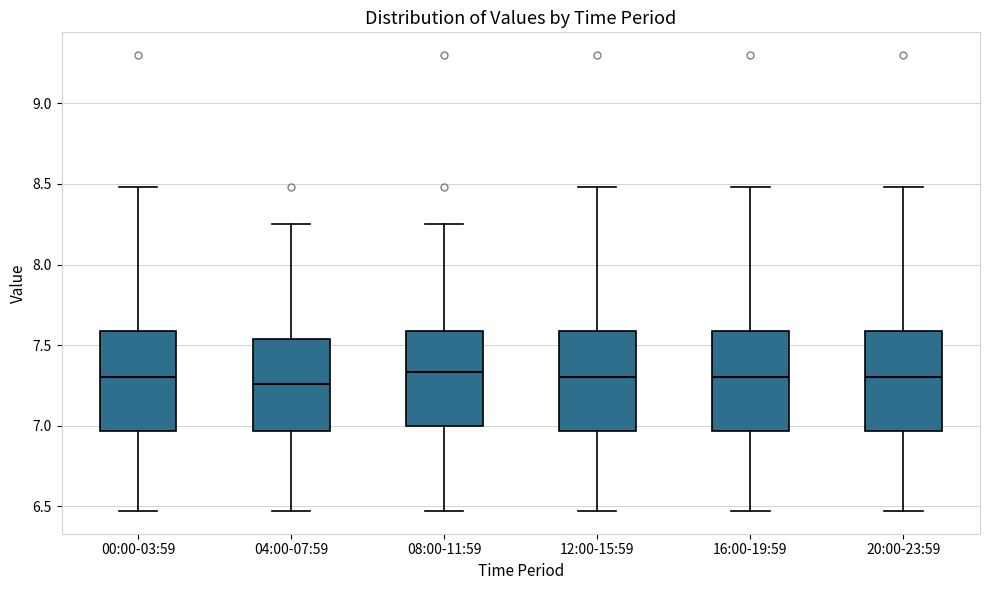

Reading left to right, transcribe this box plot: for each box, give where its median line is, the range the box spans, and where its two whiskers end, as read against the y-axis. The values are not printed on the chart, so give them approximately, as read against the axis.

00:00-03:59: median 7.30, box 6.95 to 7.60, whiskers 6.45 to 8.50
04:00-07:59: median 7.25, box 6.95 to 7.55, whiskers 6.45 to 8.25
08:00-11:59: median 7.35, box 7.00 to 7.60, whiskers 6.45 to 8.25
12:00-15:59: median 7.30, box 6.95 to 7.60, whiskers 6.45 to 8.50
16:00-19:59: median 7.30, box 6.95 to 7.60, whiskers 6.45 to 8.50
20:00-23:59: median 7.30, box 6.95 to 7.60, whiskers 6.45 to 8.50